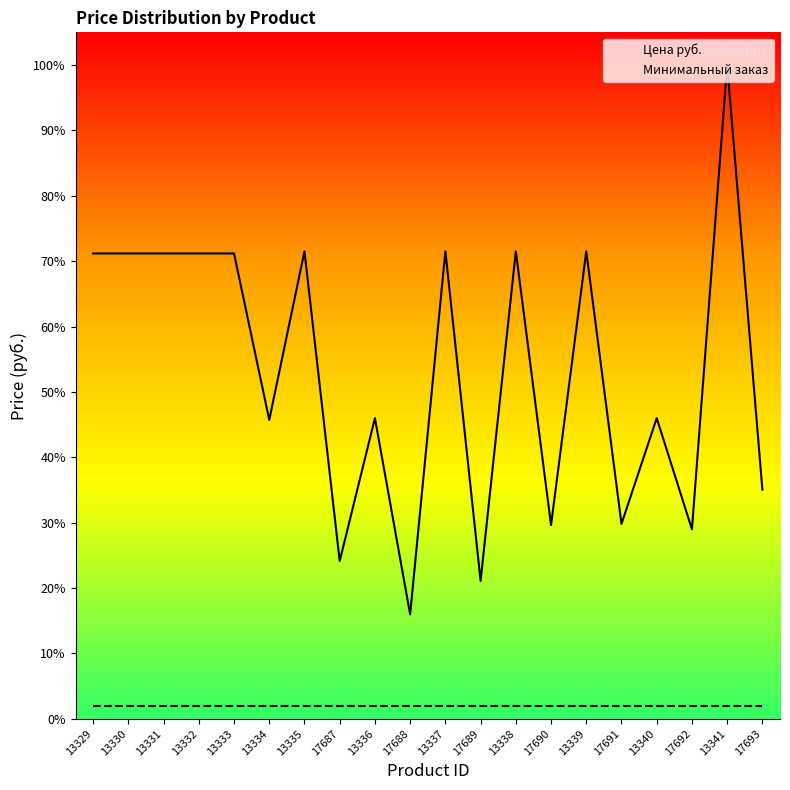

What is the average value of the Минимальный заказ series?

92.3